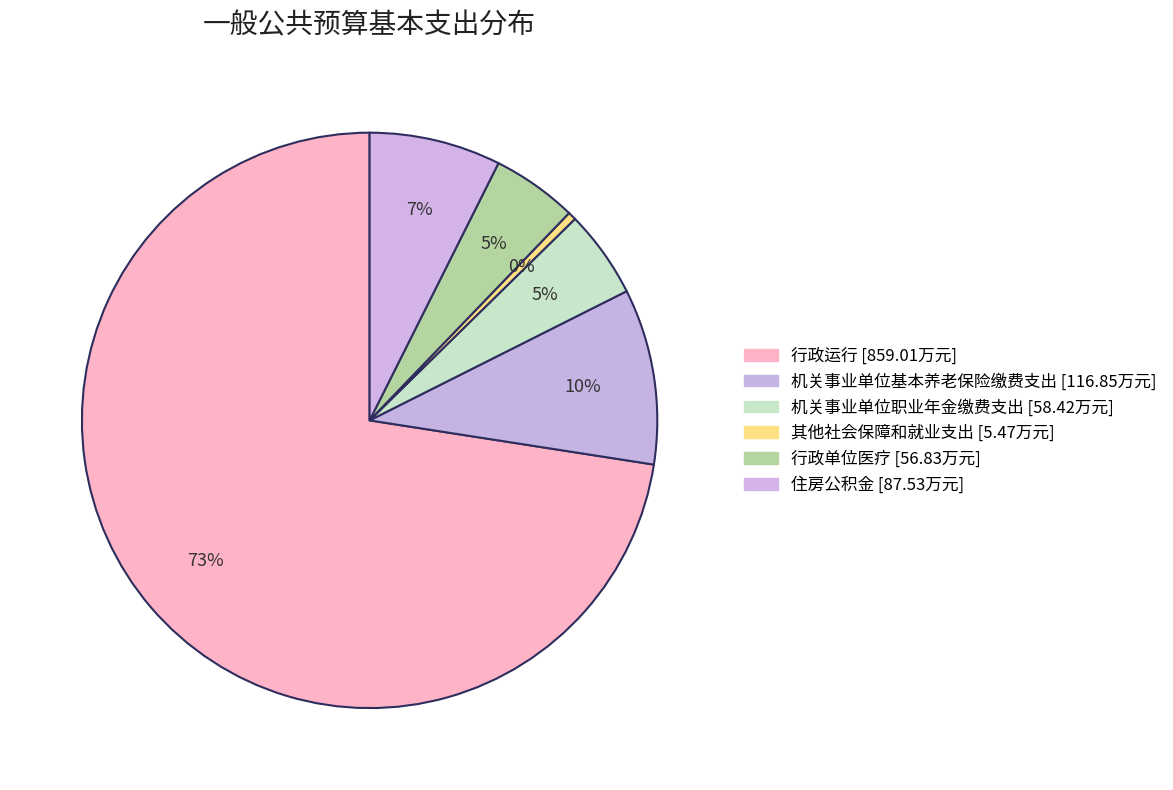

Which slice is the largest?

行政运行